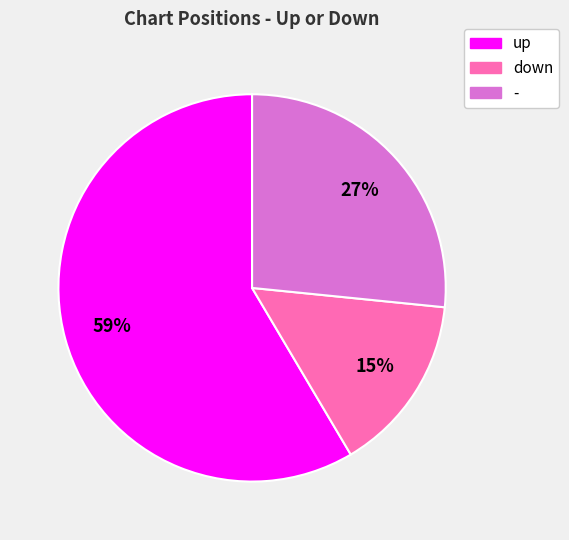

Approximately how many times larger is the value at - compared to up?

0.5